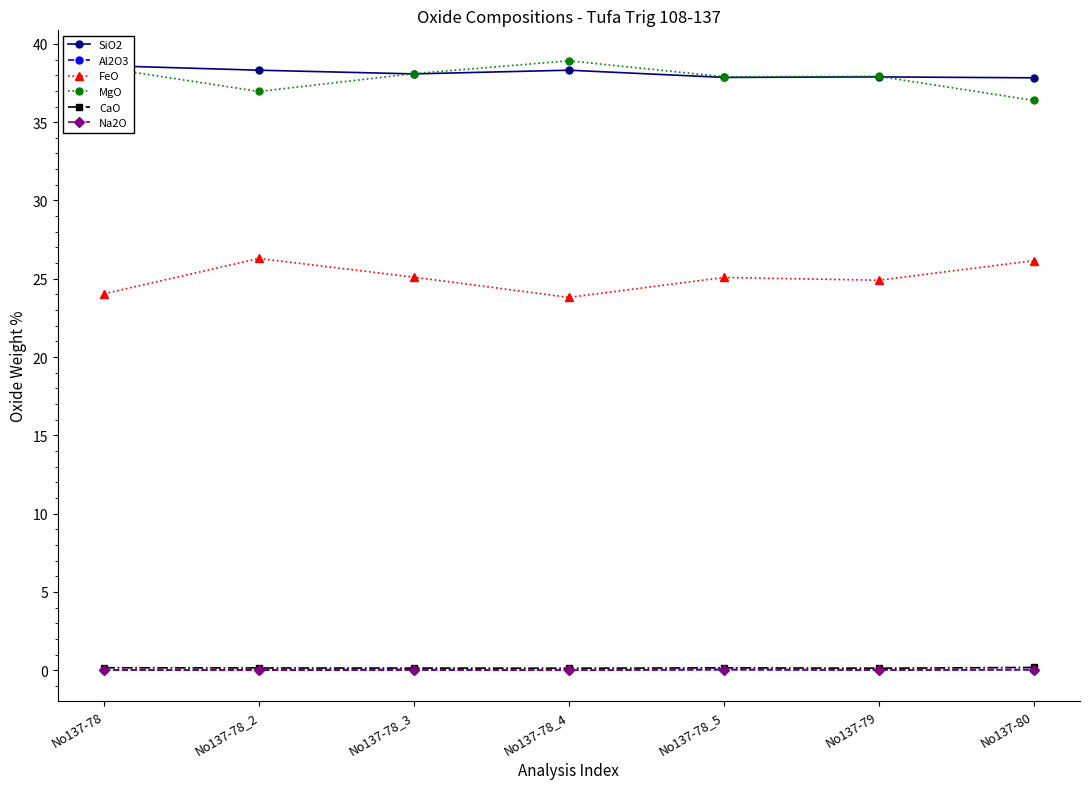

What is the label of the 1st point from the left?

No137-78